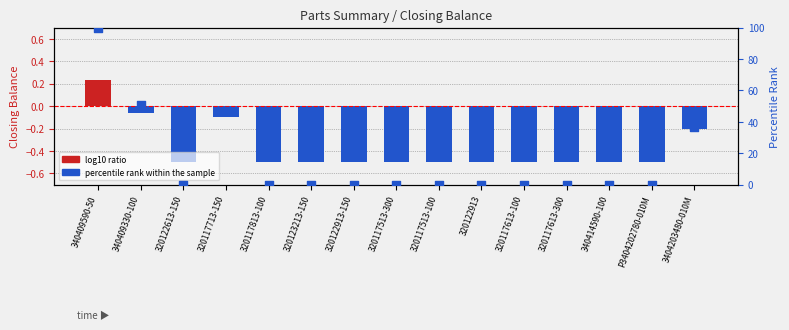

Which series reaches the maximum Y coordinate?

percentile rank within the sample